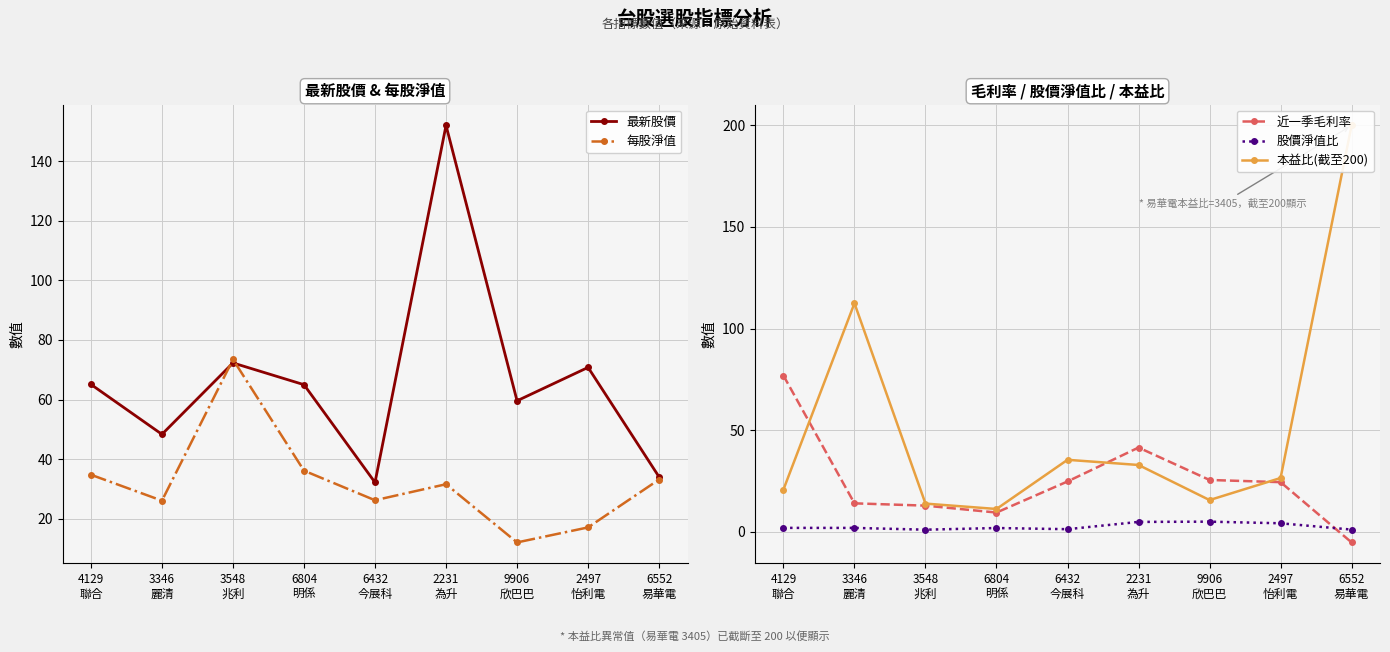

Reading right to left, what are all the values shown in this chart?

最新股價: 34.0	70.8	59.6	152.0	32.2	65.0	72.3	48.4	65.1
每股淨值: 33.2	17.1	12.1	31.6	26.2	36.2	73.5	26.1	34.8
近一季毛利率: -5.3	24.4	25.4	41.4	24.7	9.4	12.8	13.9	76.8
股價淨值比: 1.0	4.1	4.9	4.8	1.2	1.8	1.0	1.9	1.9
本益比(截至200): 200.0	26.4	15.6	32.8	35.4	11.2	13.8	112.4	20.7